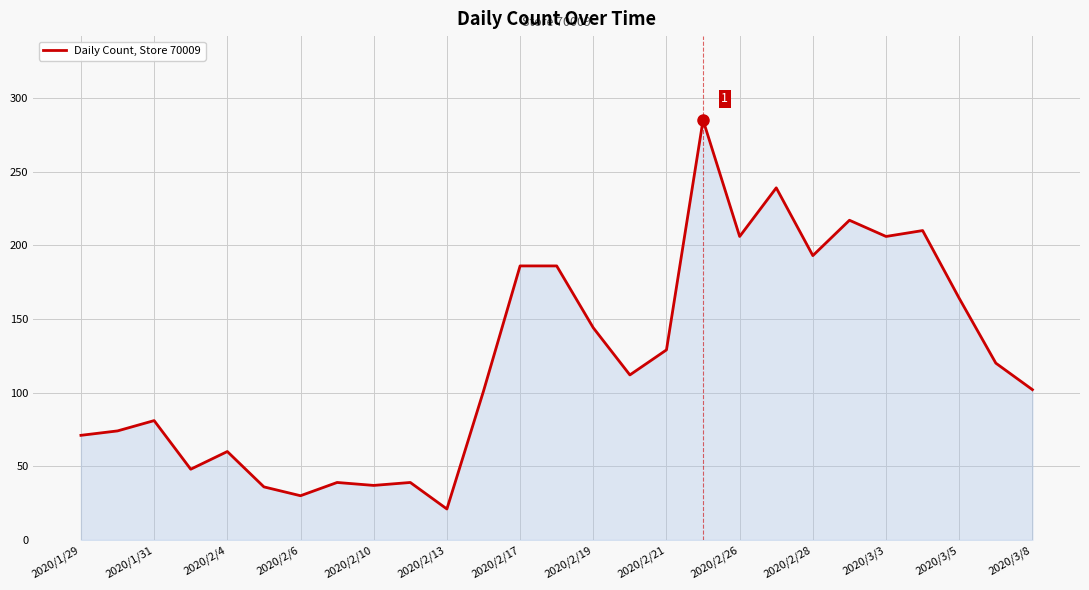

What is the average value?

124